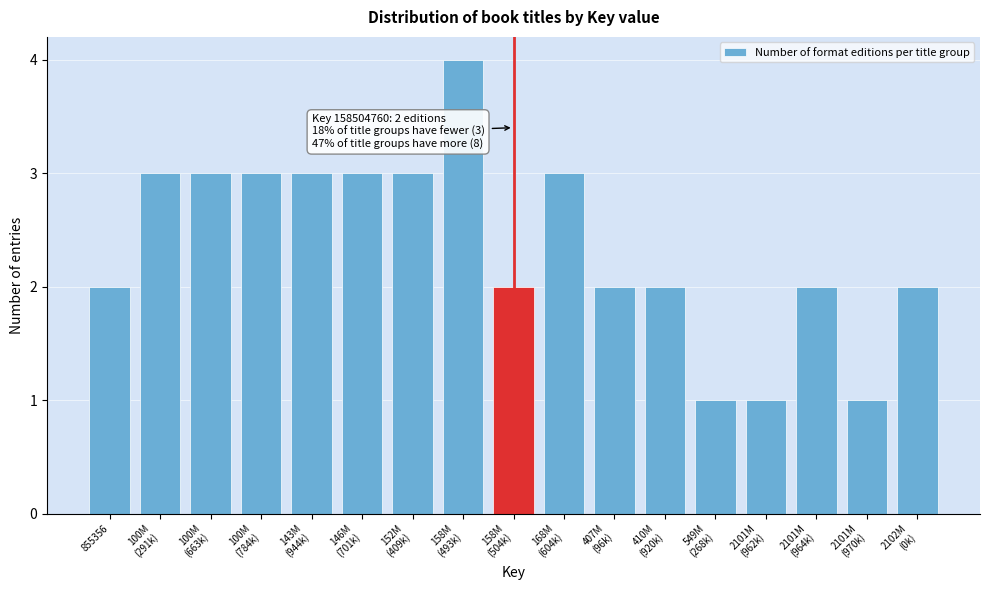

Reading left to right, what are all the values shown in this chart?

2	3	3	3	3	3	3	4	2	3	2	2	1	1	2	1	2